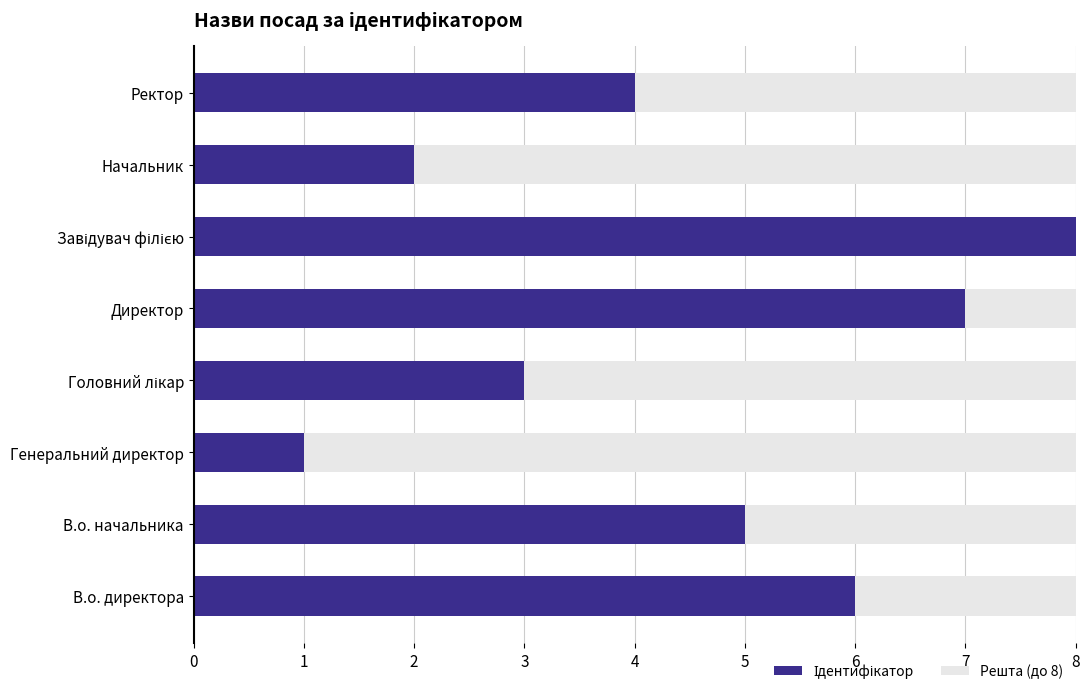

What is the total value across all series at Генеральний директор?

8